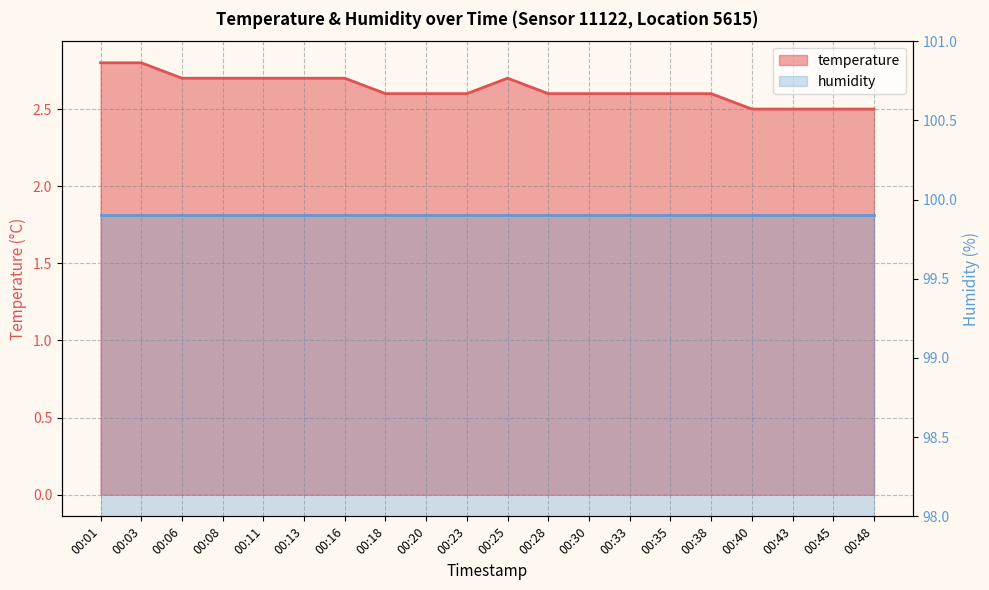

What is the sum of all values?

52.6